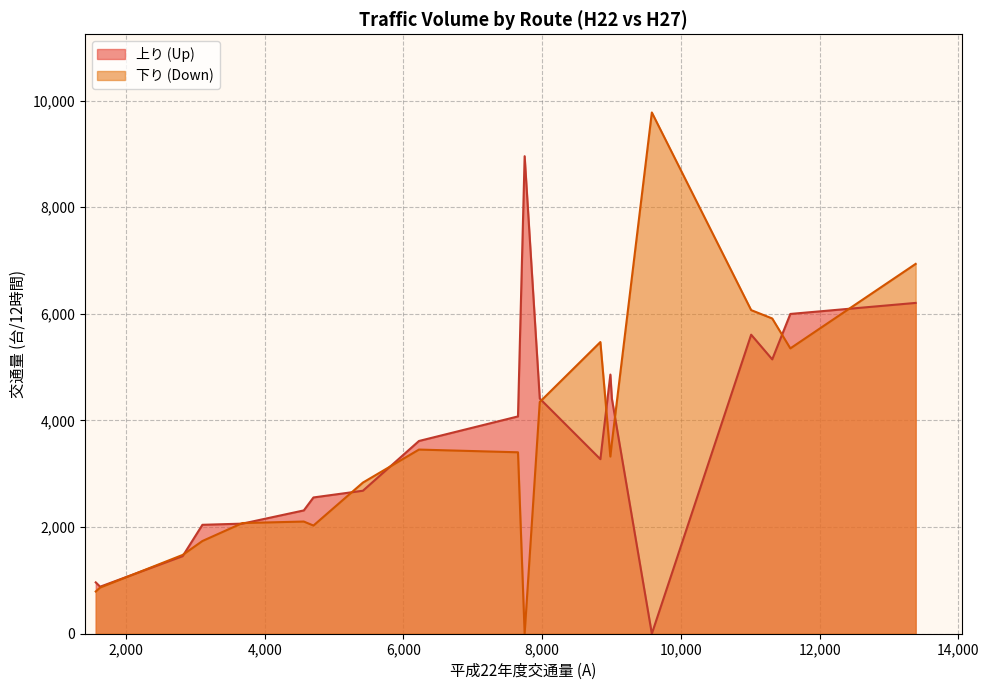

True or false: 下り (Down) has a value of 3323 at 14.

True